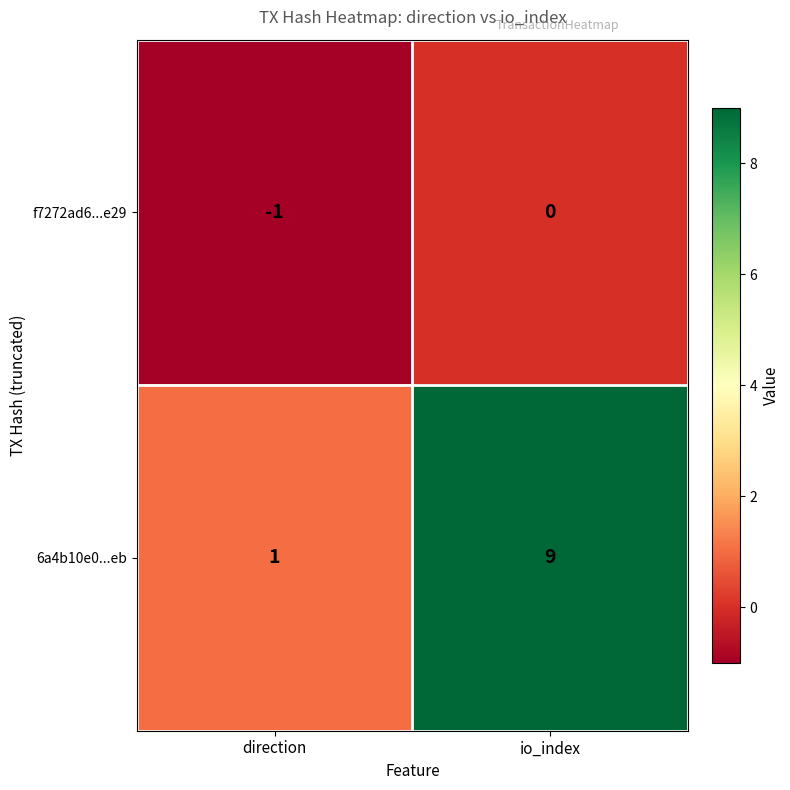

At direction, list the series in order from smallest to largest.

f7272ad6...e29, 6a4b10e0...eb